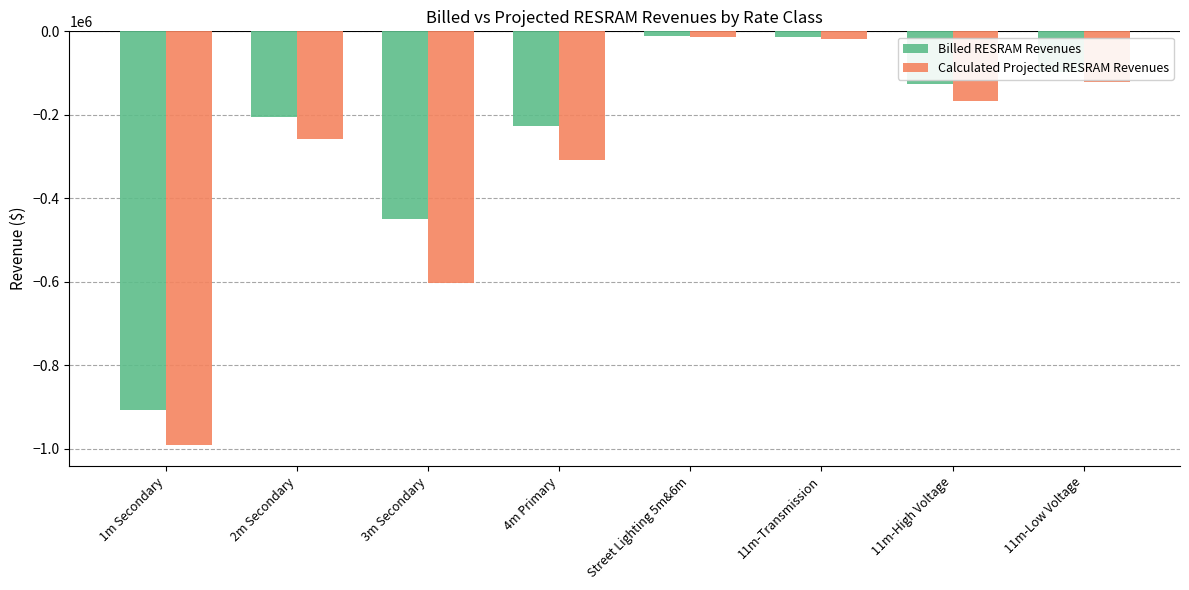

What is the label of the 1st bar from the left?

1m Secondary